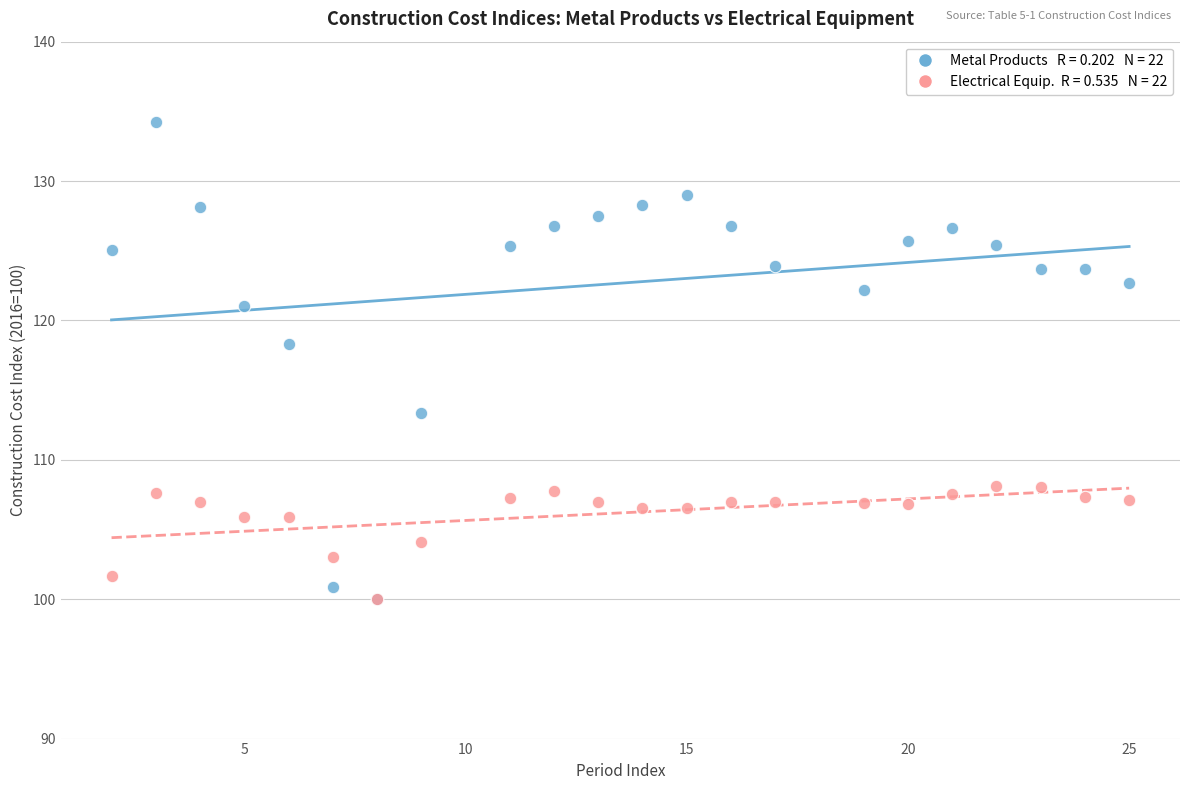

Across all series, what Y value is closest to 117?

118.3